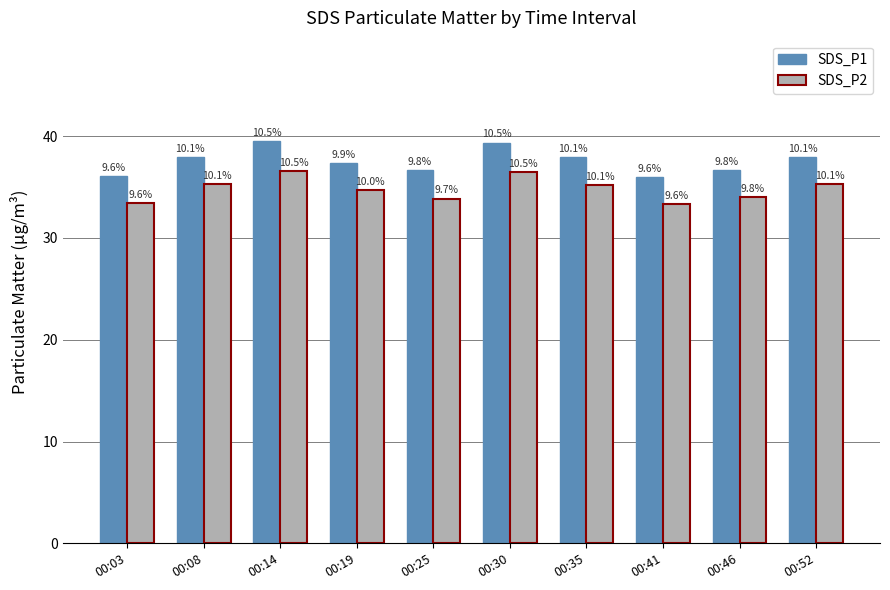

What is the difference between the SDS_P1 values at 00:46 and 00:35?

1.3